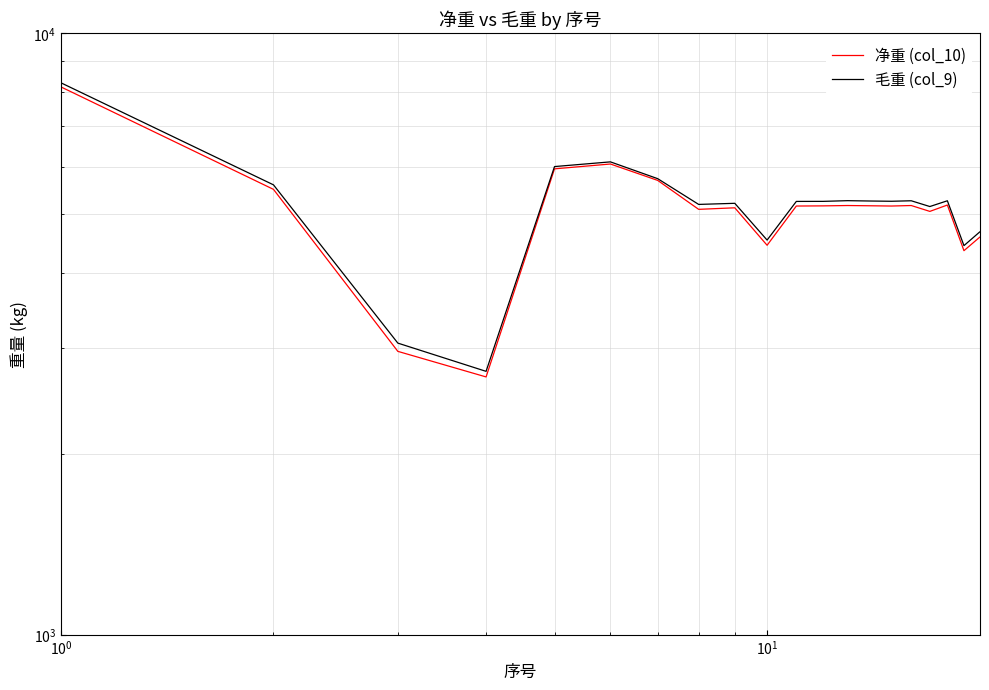

What is the value of the 毛重 (col_9) point at the 1st from the left?

8275